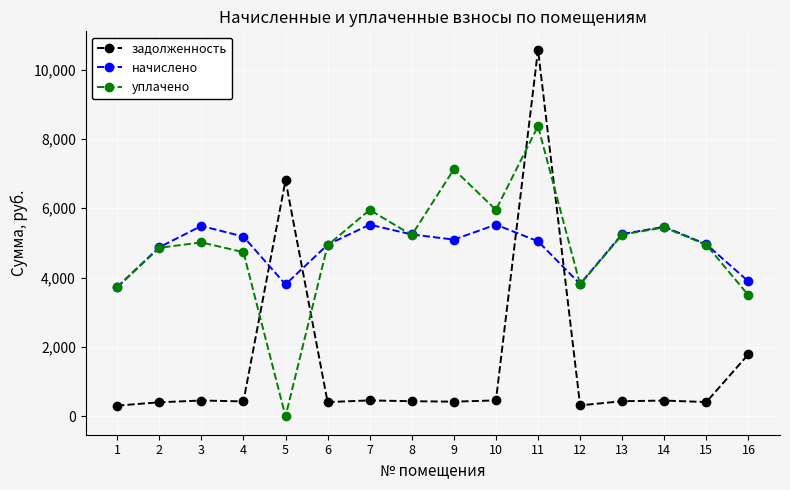

At how many categories does at least one series exceed 4305?

13